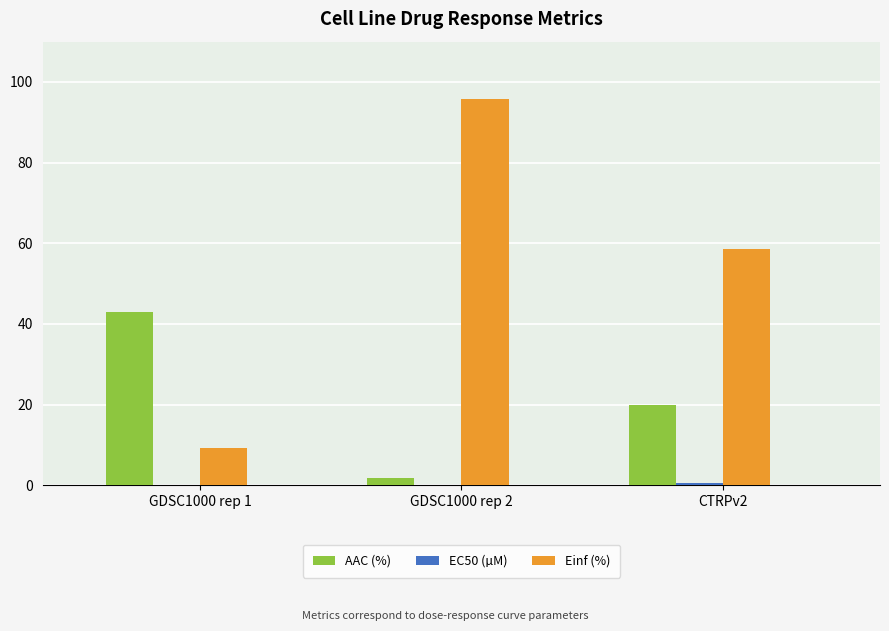

Where is AAC (%) nearest to the value 22?

CTRPv2